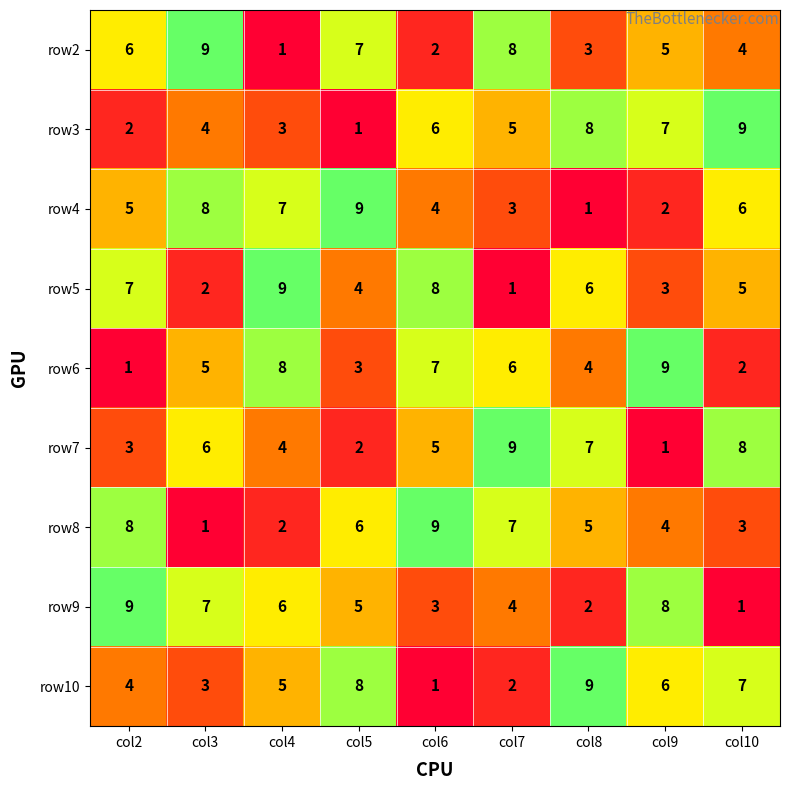

How many data points does each series have?

9